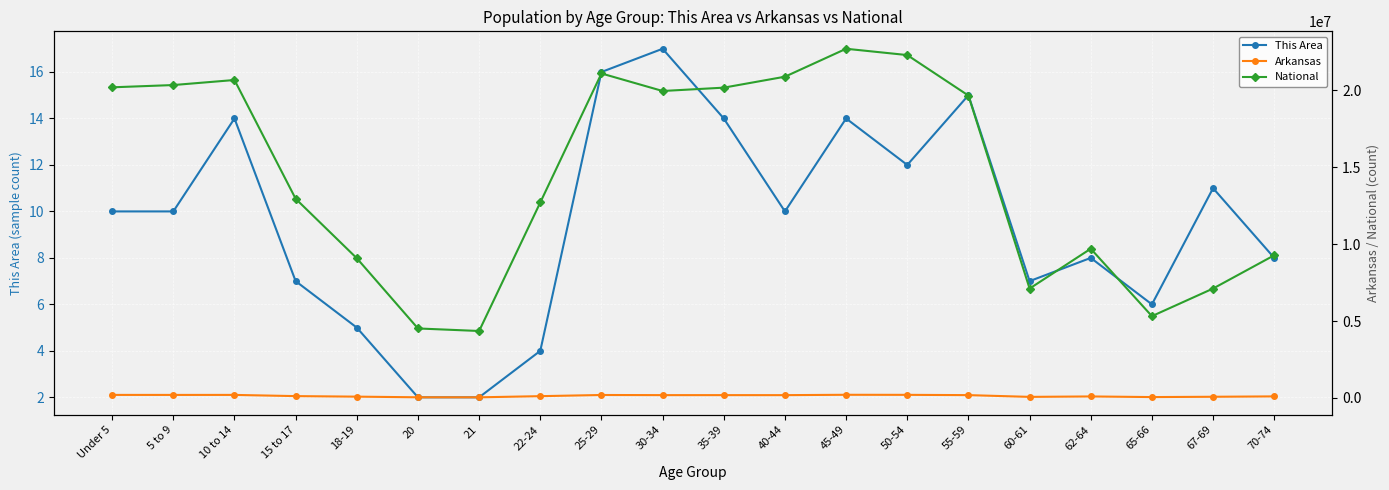

Which series has the largest range (max minus min)?

National